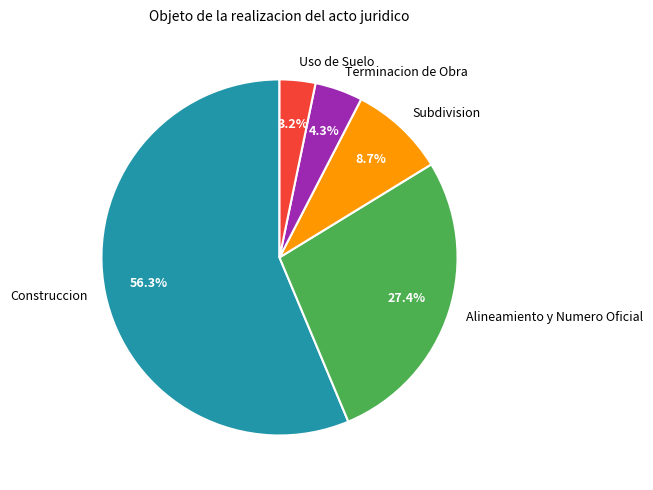

To the nearest percent, what is the difference between the largest and smallest slice percentages?

53%